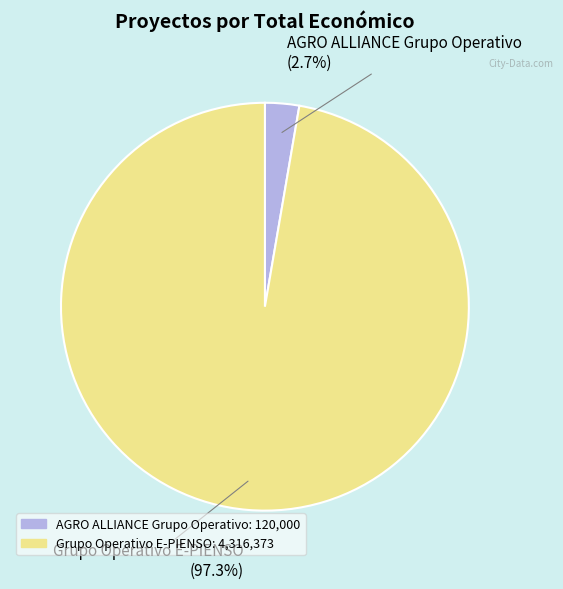

Do Grupo Operativo E-PIENSO and AGRO ALLIANCE Grupo Operativo together represent more than half of the pie?

Yes